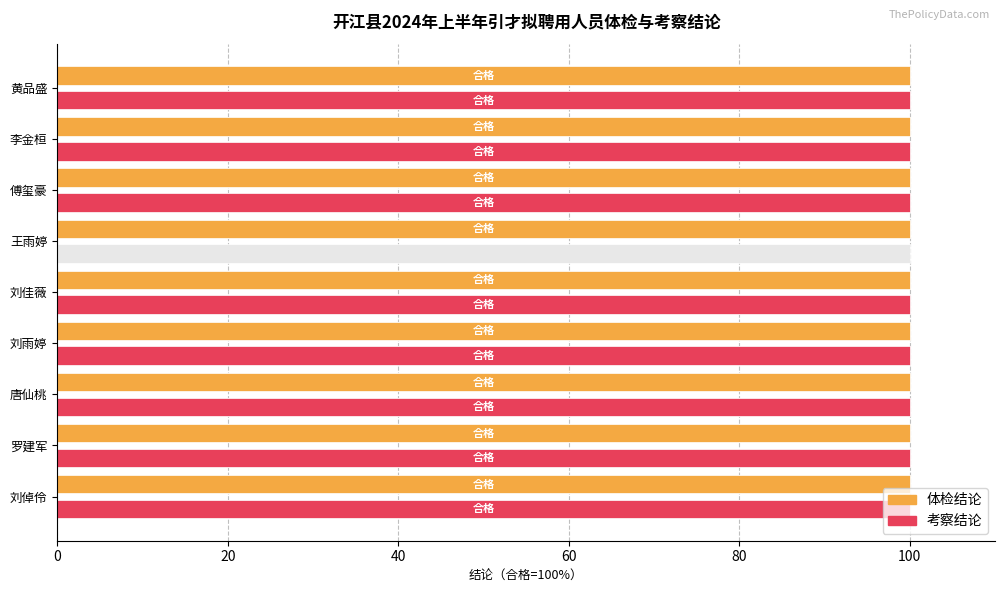

List the series in order of their peak value, lowest first.

体检结论, 考察结论